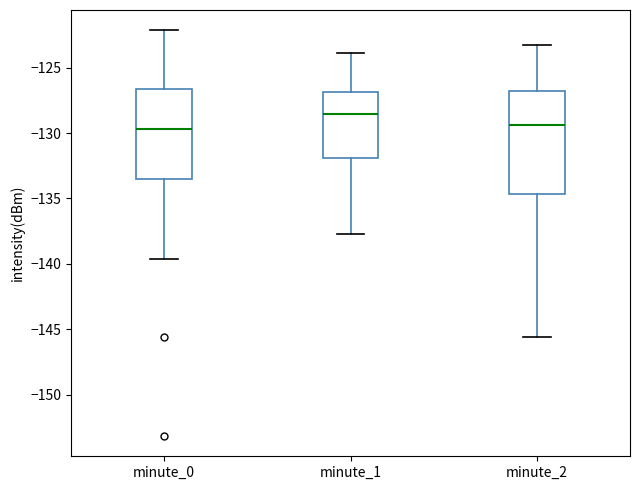

Where does the median line of the box for minute_1 sit on the y-axis? The values are not printed on the chart, so give them approximately, as read against the axis.

-128.5